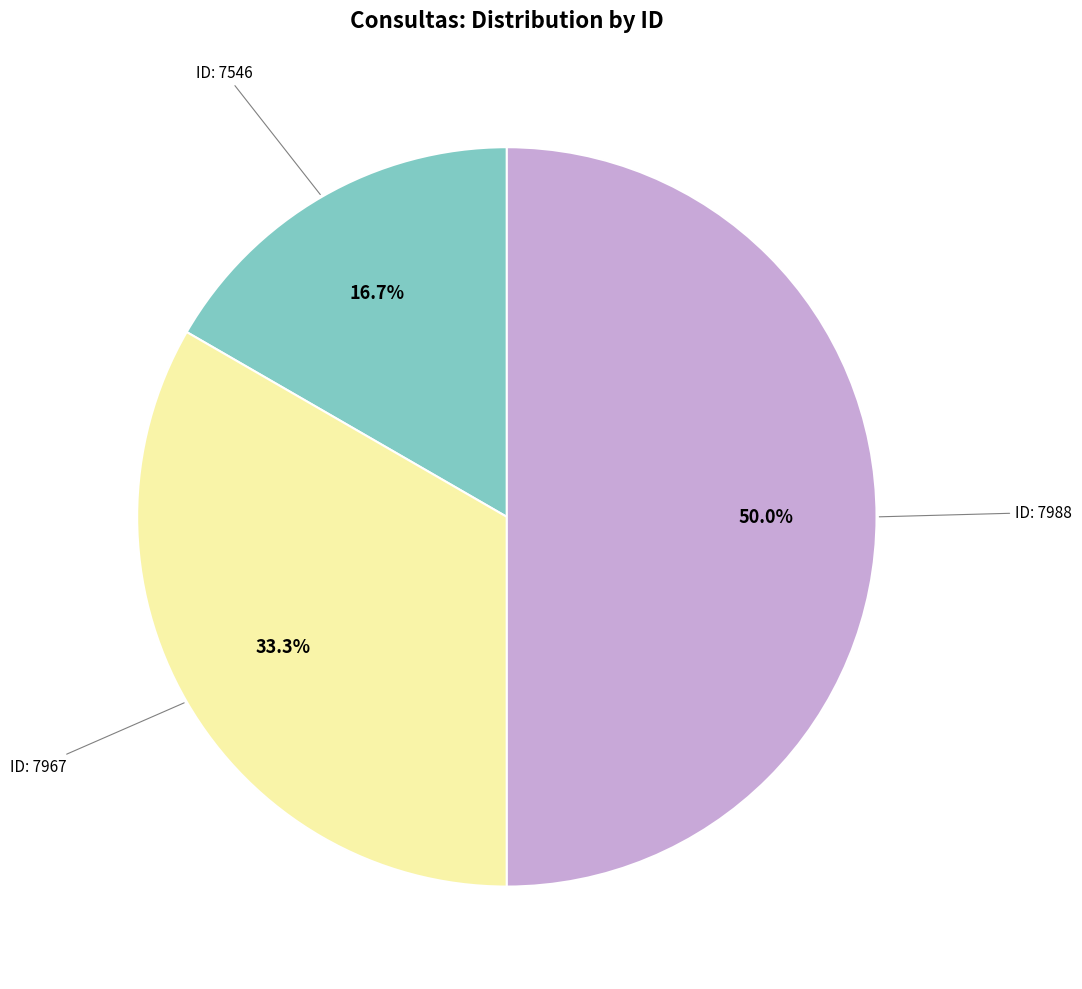

Count the number of slices in the pie.

3